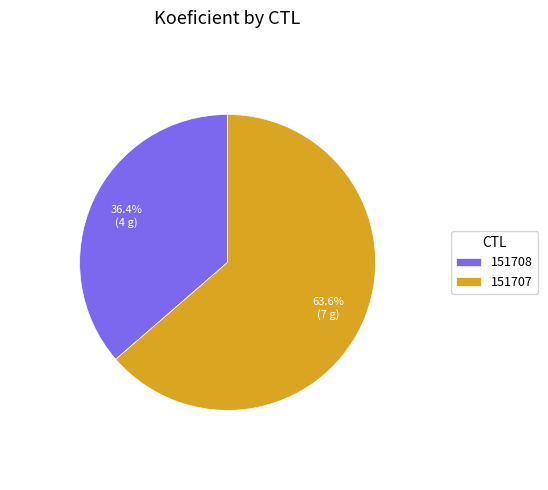

Between 151707 and 151708, which is larger?

151707